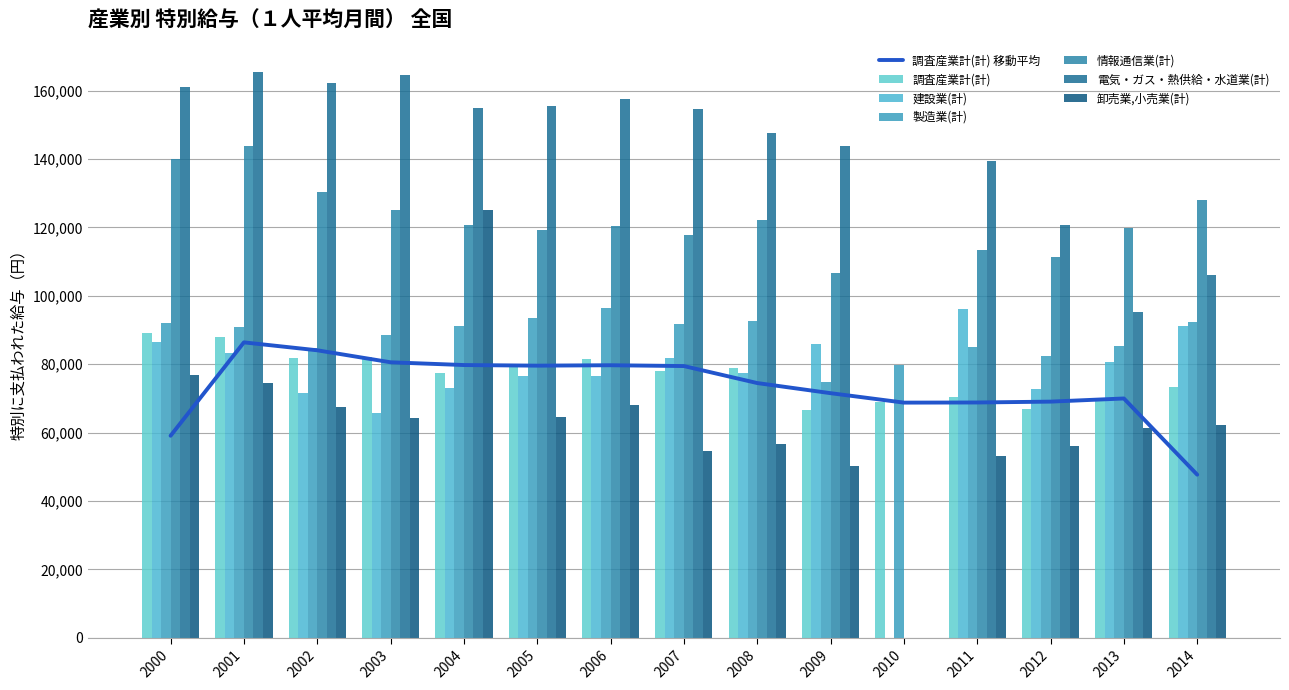

Reading left to right, what are all the values shown in this chart?

調査産業計(計): 89139	88112	81938	82193	77584	79520	81655	77949	78803	66745	69066	70513	66855	69826	73277
建設業(計): 86361	83165	71596	65692	72938	76439	76647	81822	77403	85860	0	96244	72641	80749	91188
製造業(計): 92027	90830	84771	88599	91321	93405	96540	91904	92610	74740	79754	85015	82333	85399	92435
情報通信業(計): 139893	143873	130345	125001	120783	119145	120428	117854	122107	106684	0	113509	111397	119729	128100
電気・ガス・熱供給・水道業(計): 161178	165487	162178	164496	155019	155388	157669	154653	147591	143733	0	139453	120806	95409	106198
卸売業,小売業(計): 76997	74508	67520	64270	125001	64652	68097	54479	56805	50241	0	53215	56099	61278	62362